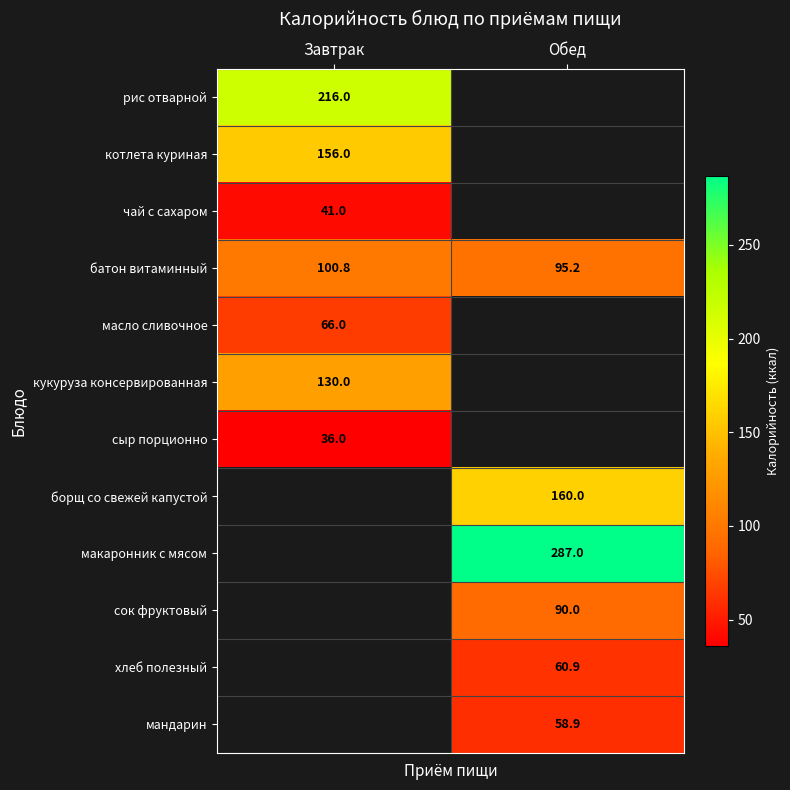

The value of кукуруза консервированная at Завтрак is 130.0. True or false?

True